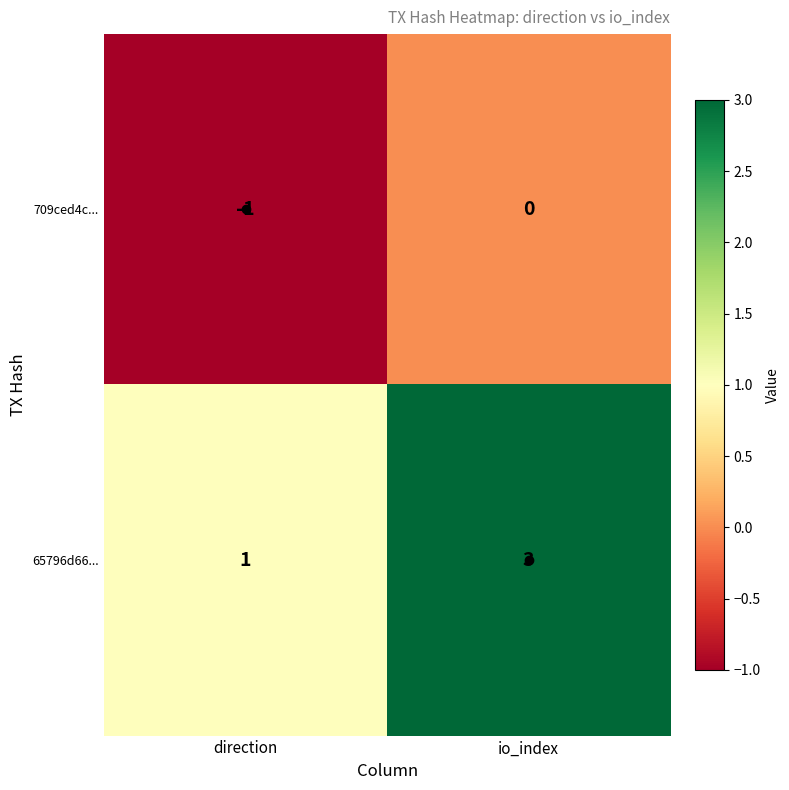

Count the number of categories in the chart.

2